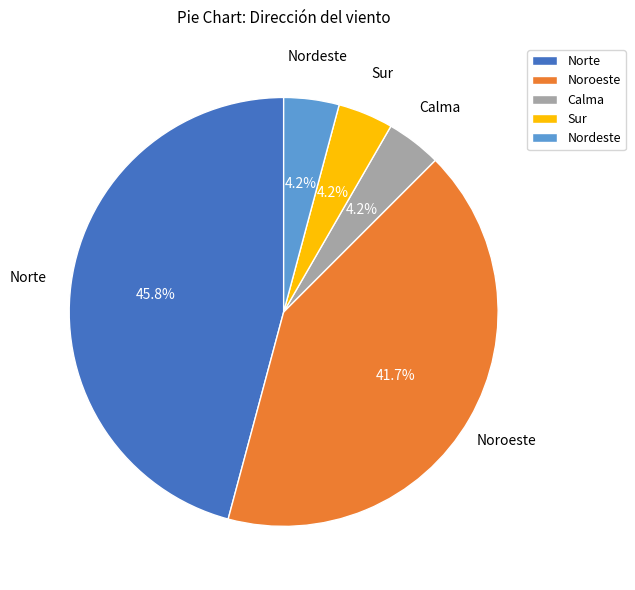

Between Nordeste and Noroeste, which is larger?

Noroeste